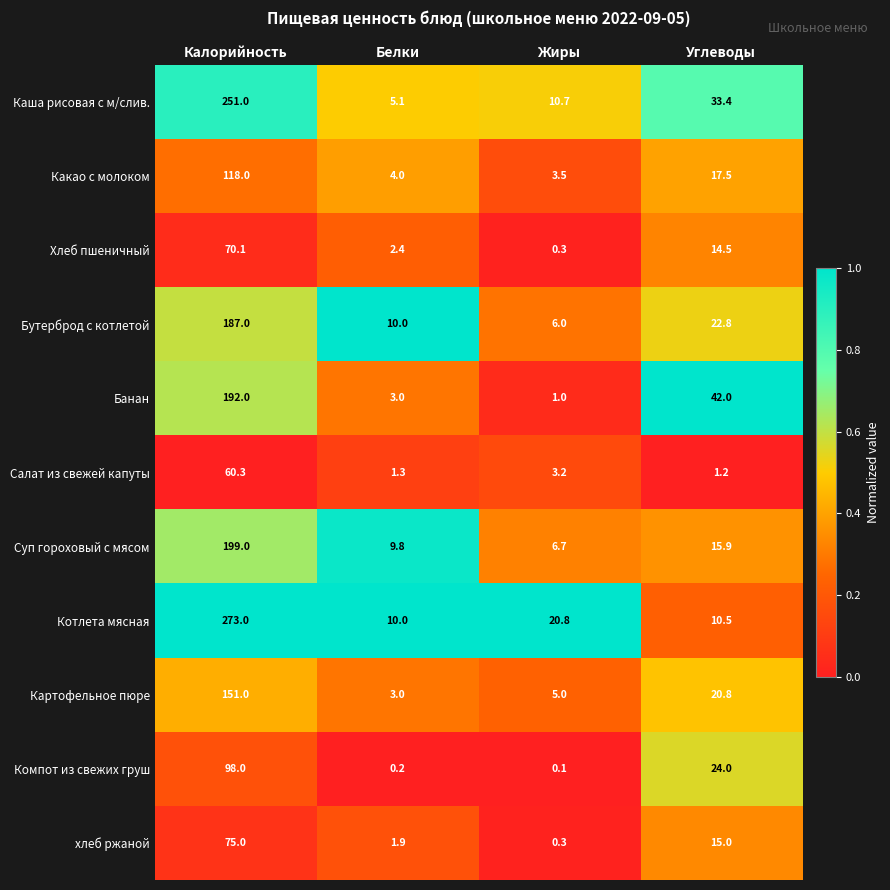

The Компот из свежих груш series shows 62.9 at Калорийность. True or false?

False